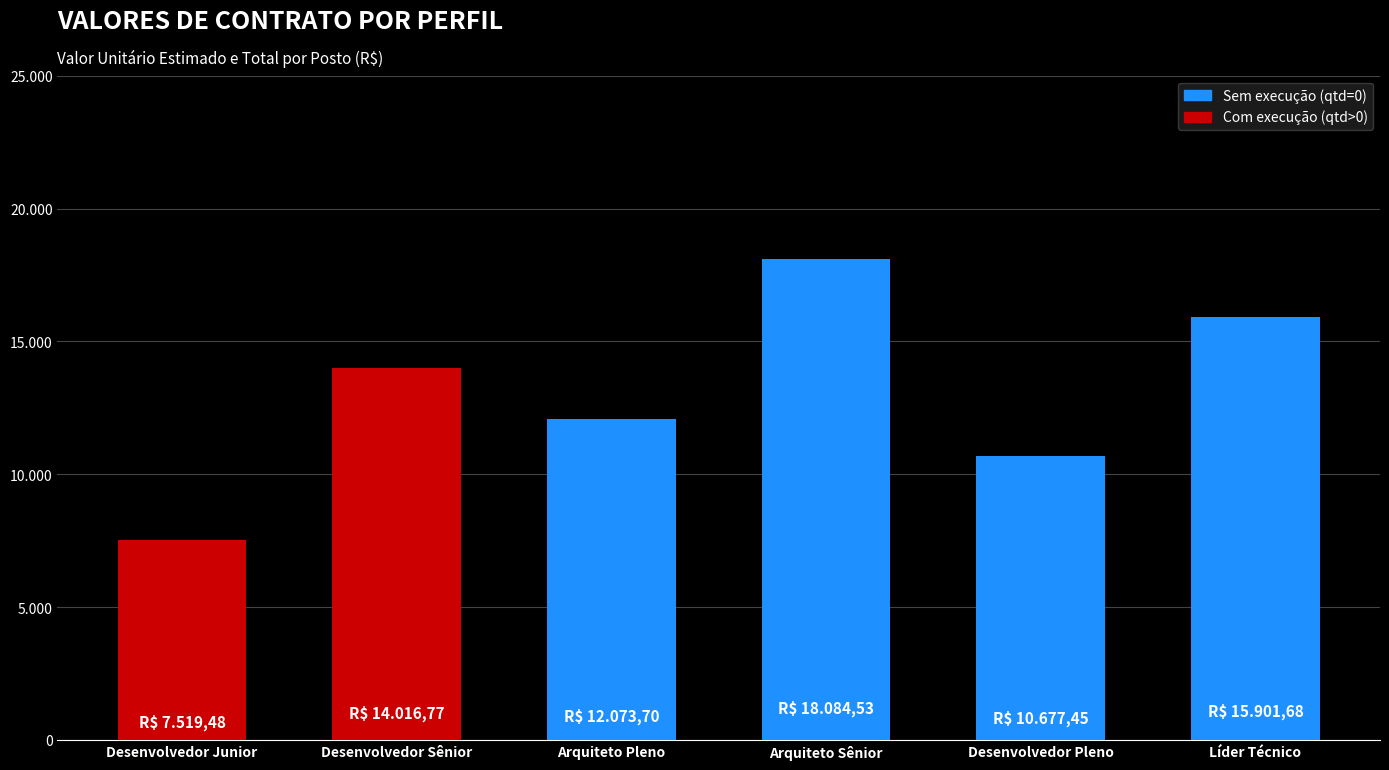

How many categories are shown in the chart?

6